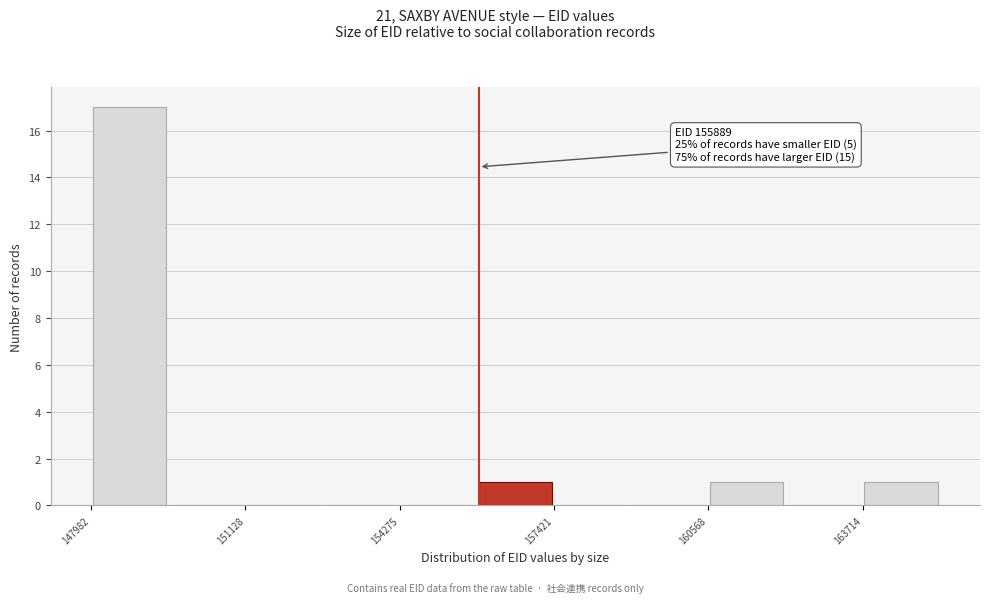

Read against the x-axis, roughly where is the centre of the tallest bar?

149000